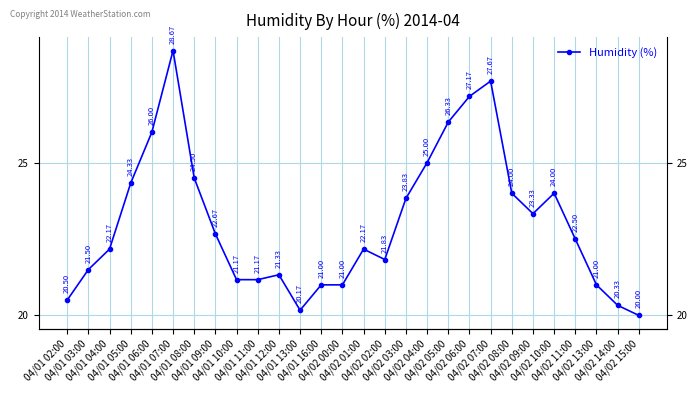

Reading left to right, list all the values displayed in this chart.

20.5	21.5	22.2	24.3	26.0	28.7	24.5	22.7	21.2	21.2	21.3	20.2	21.0	21.0	22.2	21.8	23.8	25.0	26.3	27.2	27.7	24.0	23.3	24.0	22.5	21.0	20.3	20.0